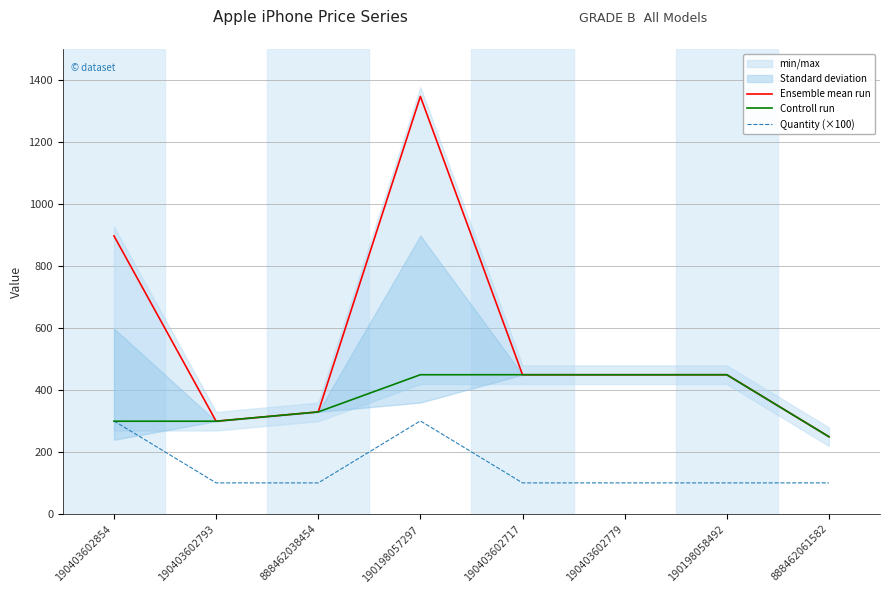

What is the average value of the Quantity (×100) series?

150